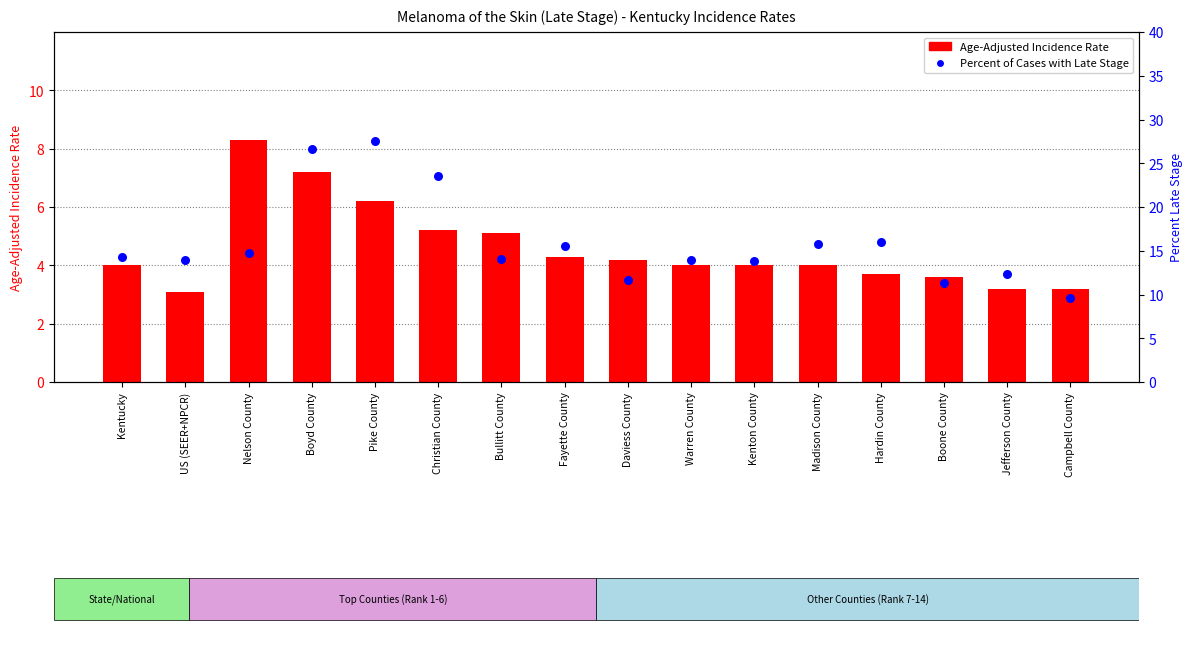

Which series reaches the minimum Y coordinate?

Age-Adjusted Incidence Rate